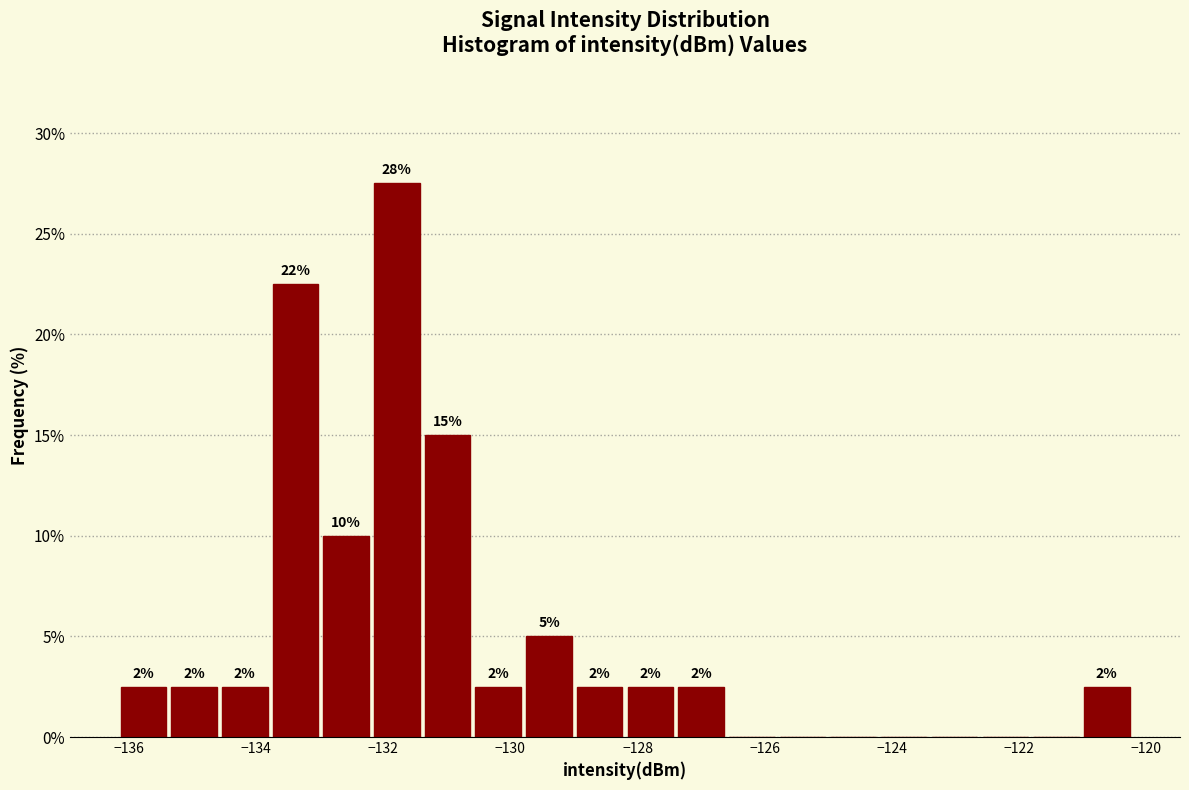

Read against the x-axis, roughly where is the centre of the tallest bar?

-131.8